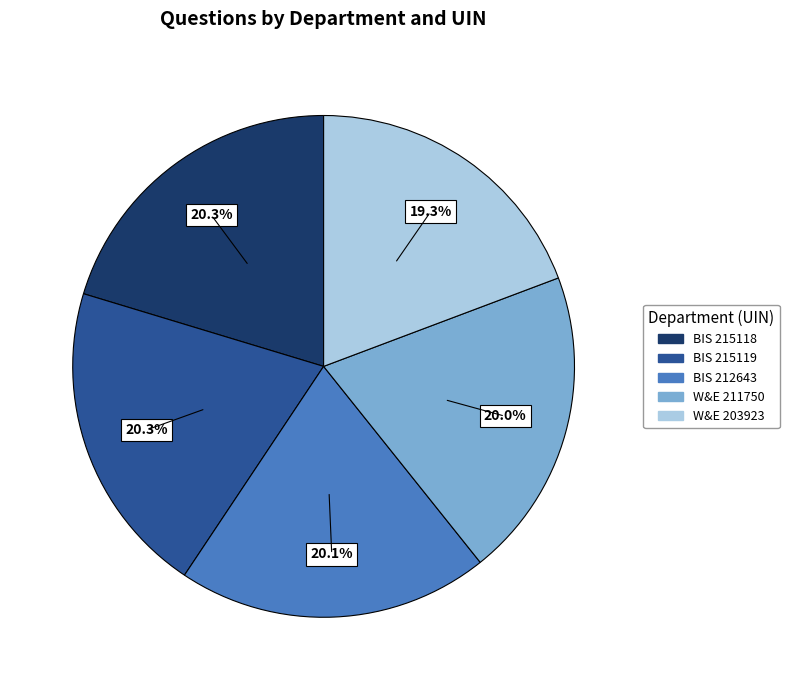

To the nearest percent, what is the difference between the largest and smallest slice percentages?

1%